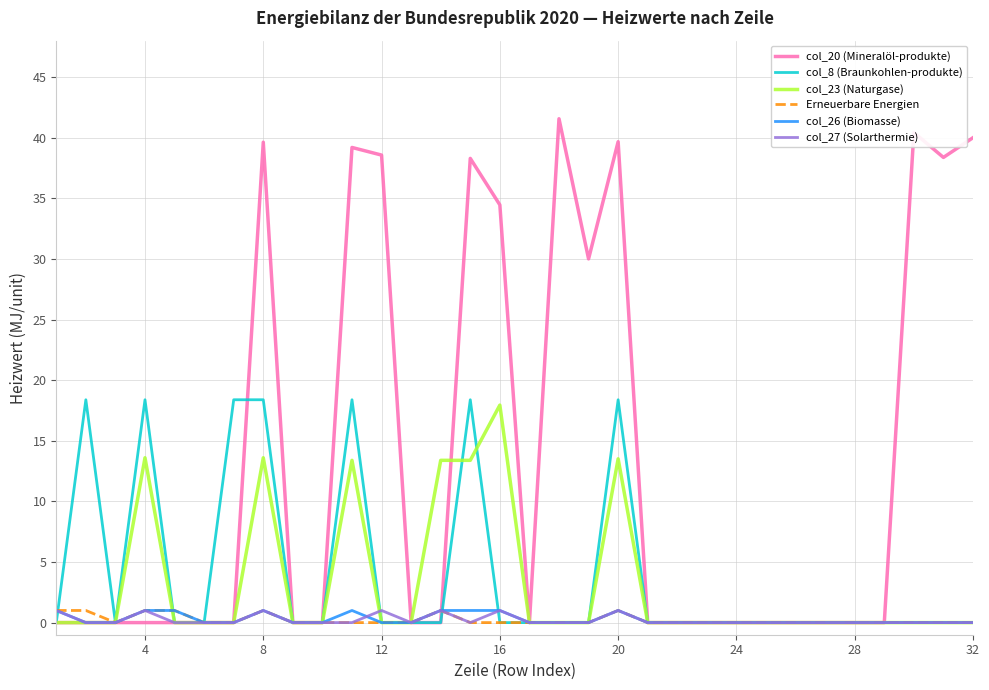

Which series has the widest spread of values?

col_20 (Mineralöl-produkte)